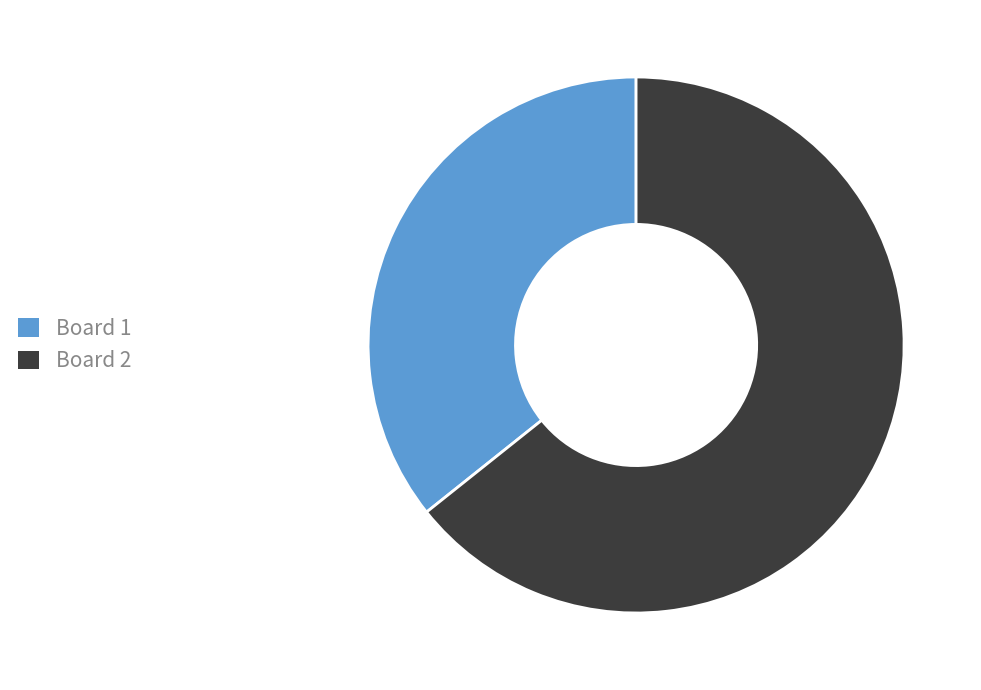

Does any single category account for the majority?

Yes